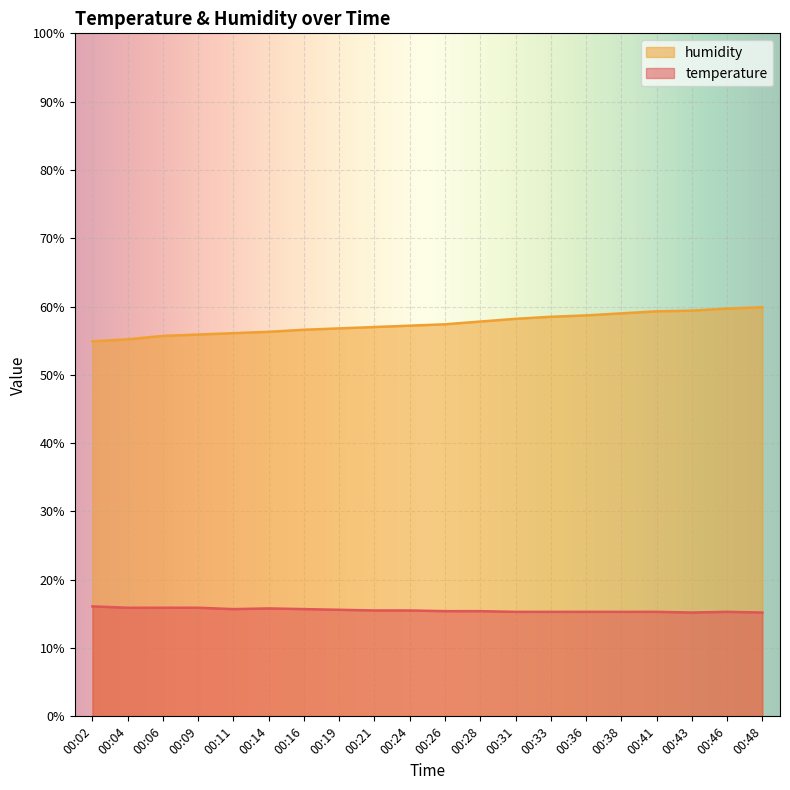

List the series in order of their peak value, lowest first.

temperature, humidity